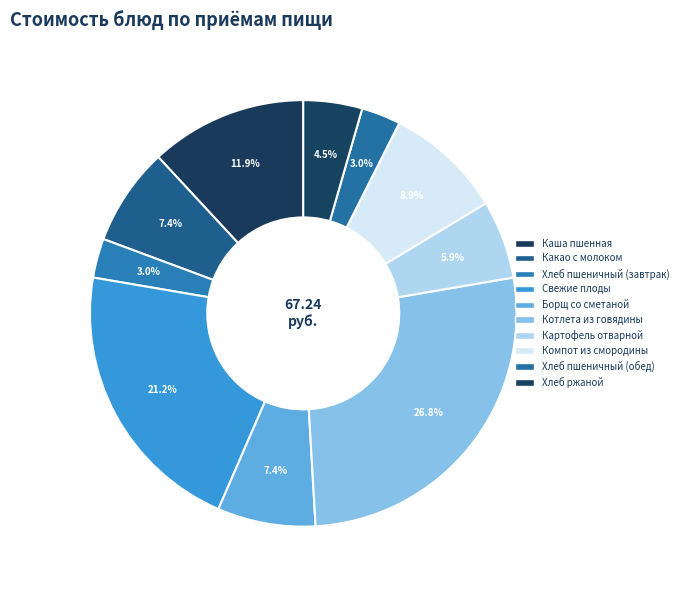

To the nearest percent, what is the difference between the Хлеб ржаной and Картофель отварной slice percentages?

1%